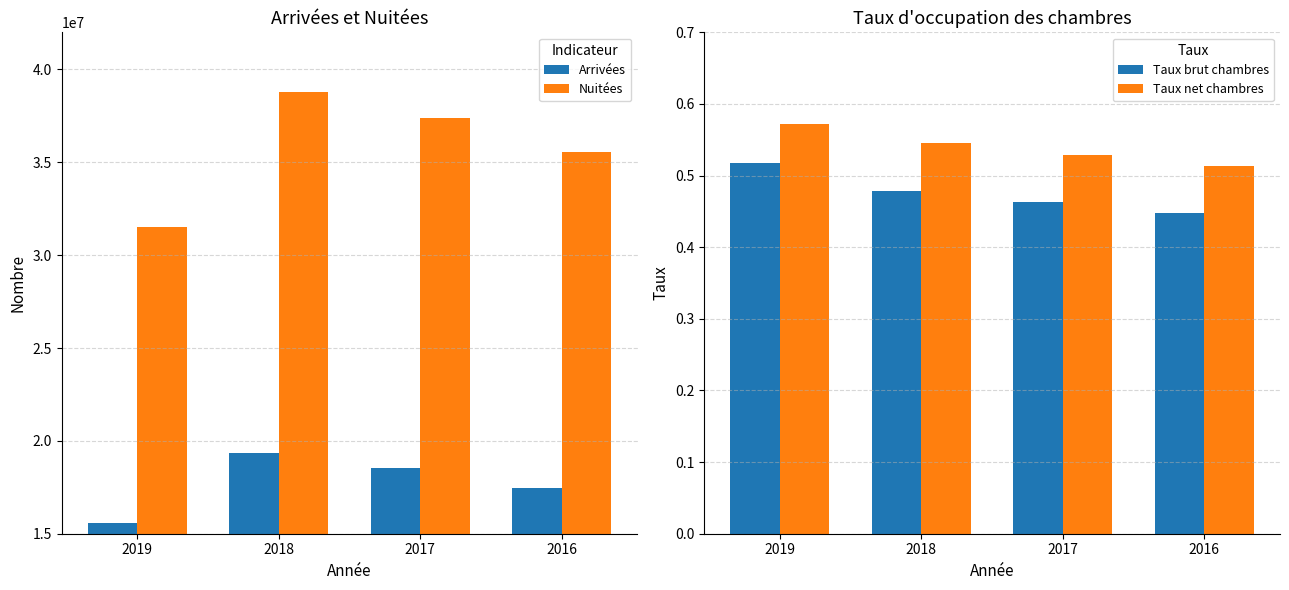

What is the difference between the maximum and second lowest values in the Nuitées series?

3274201